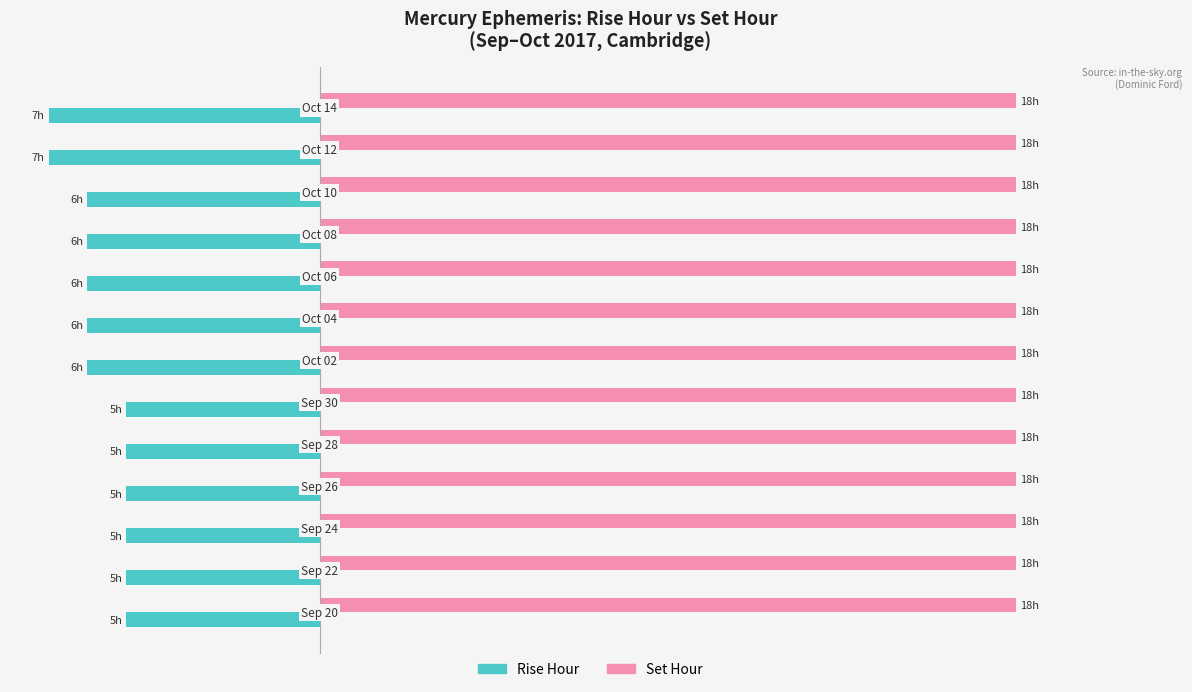

What are all the series names shown in the legend?

Rise Hour, Set Hour